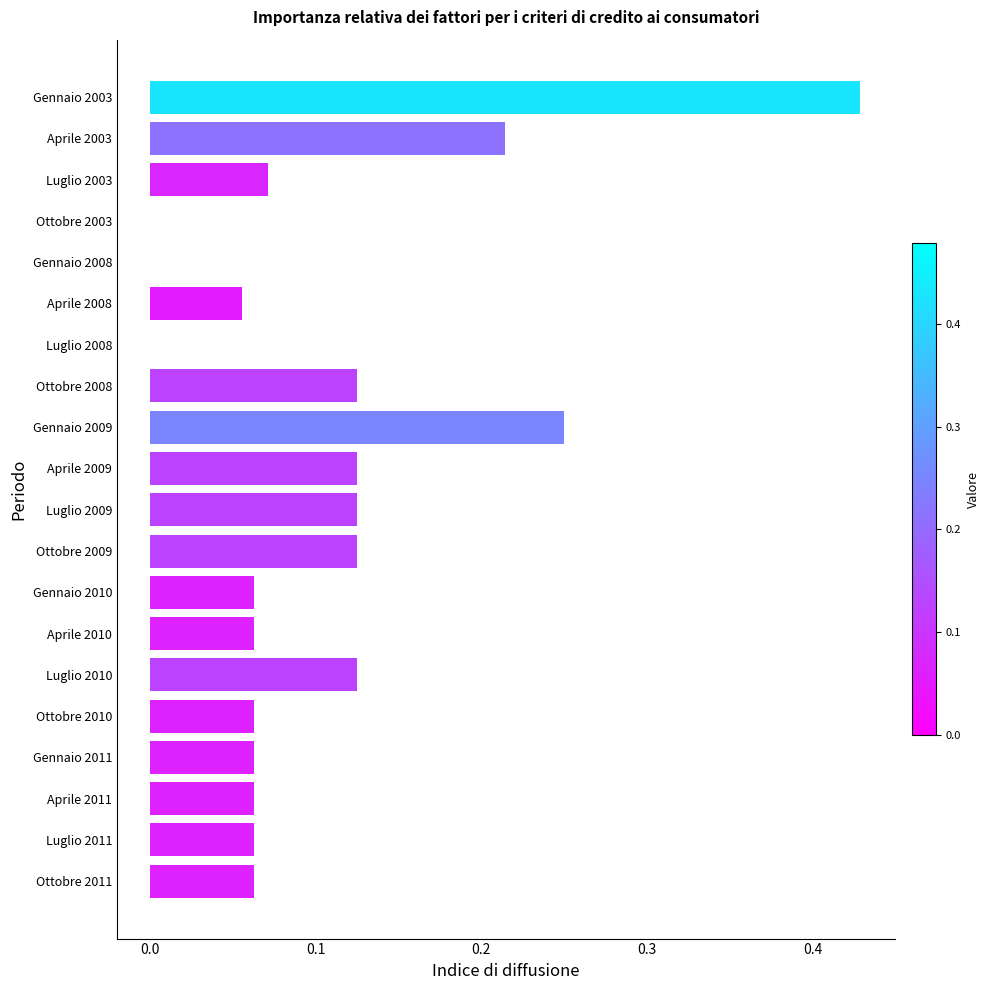

What is the change in value from Gennaio 2003 to Gennaio 2008?

-0.4